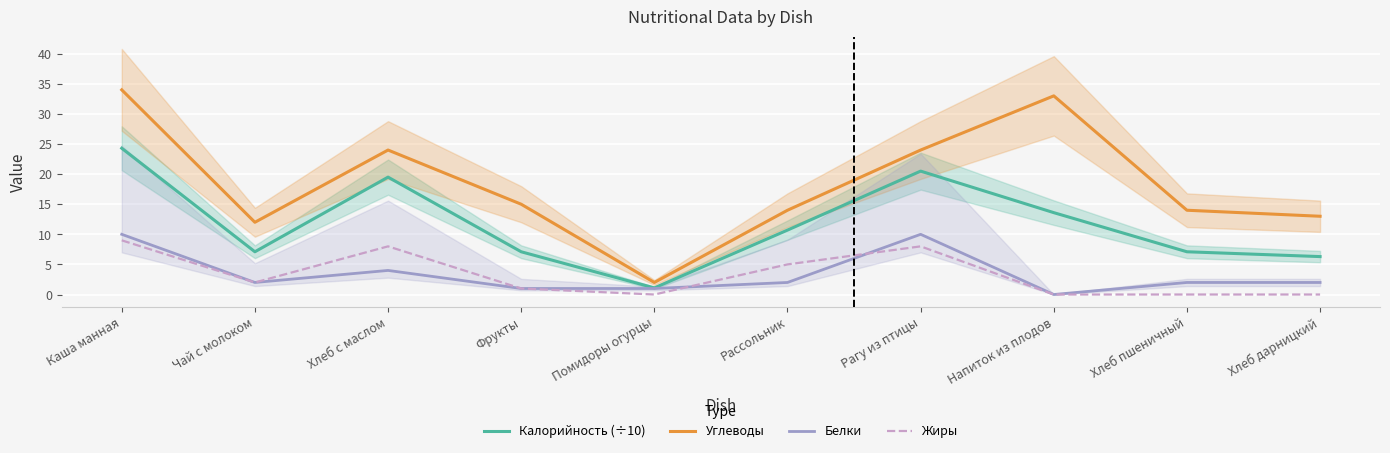

Reading left to right, extract all data points from this chart.

Калорийность (÷10): 24.3	7.1	19.5	7.1	1.1	10.7	20.5	13.6	7.1	6.3
Углеводы: 34.0	12.0	24.0	15.0	2.0	14.0	24.0	33.0	14.0	13.0
Белки: 10.0	2.0	4.0	1.0	1.0	2.0	10.0	0.0	2.0	2.0
Жиры: 9.0	2.0	8.0	1.0	0.0	5.0	8.0	0.0	0.0	0.0